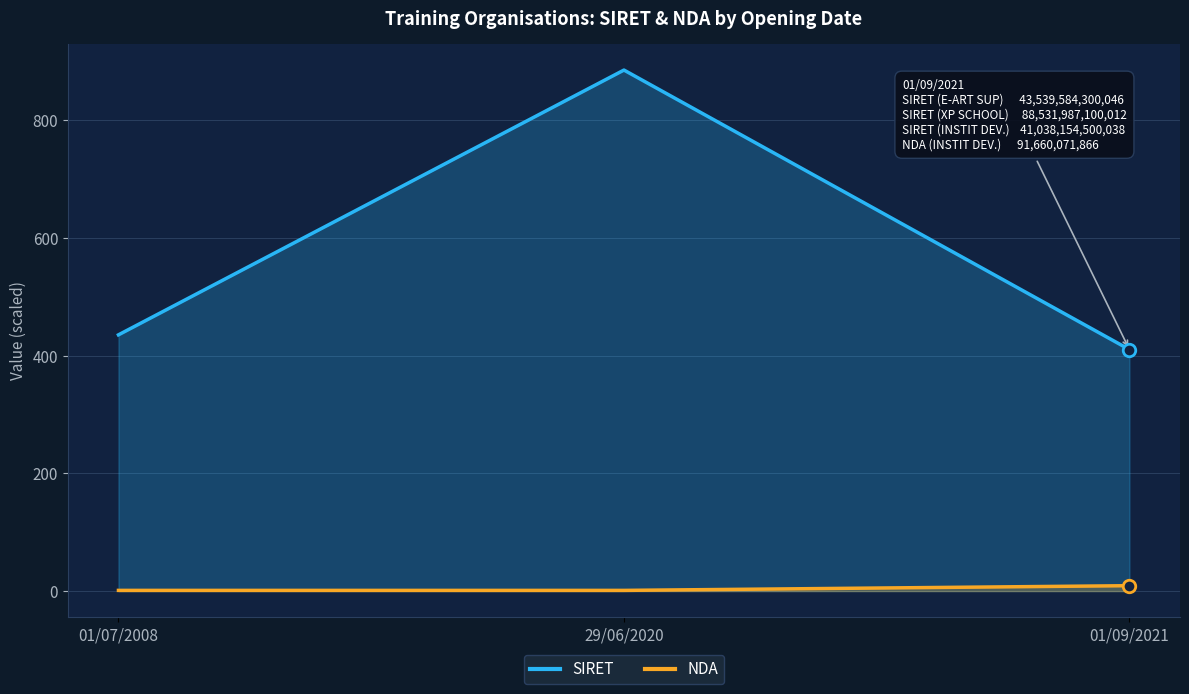

At which category is the sum across all series the highest?

29/06/2020